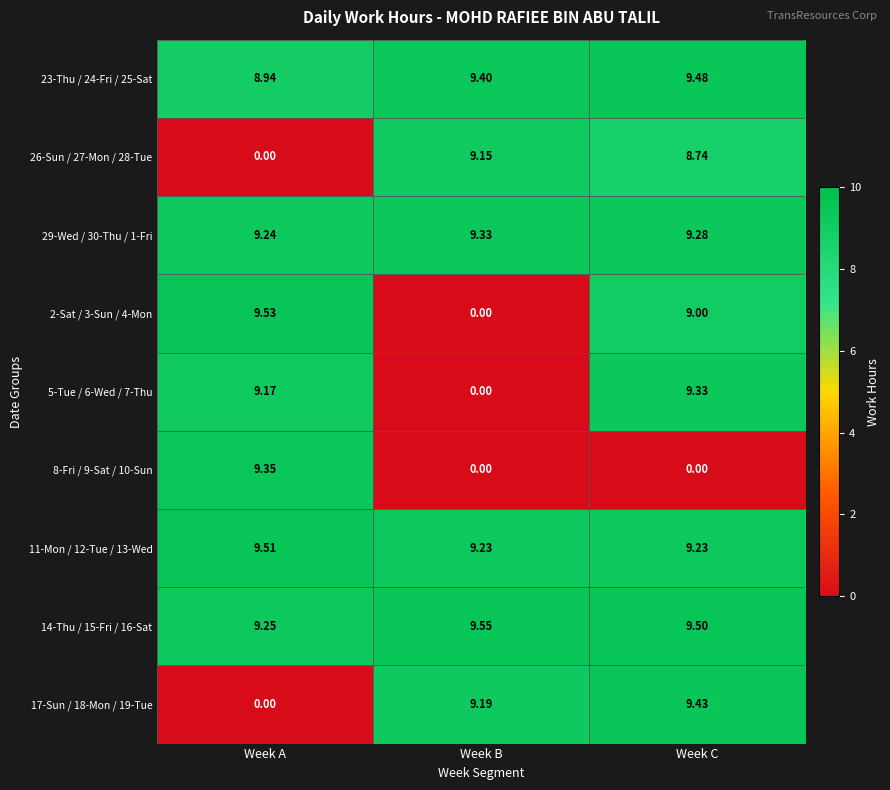

Which category has the lowest value in the 23-Thu / 24-Fri / 25-Sat series?

Week A